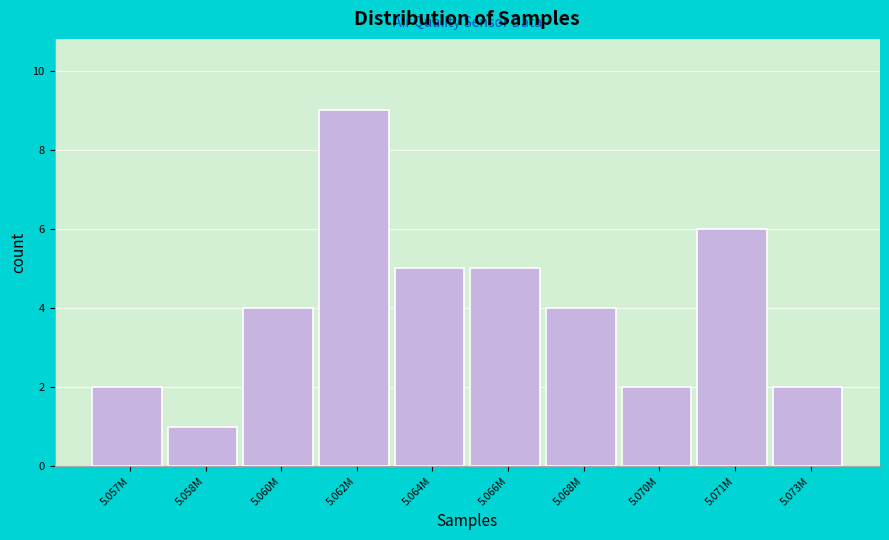

Reading left to right, what are all the values shown in this chart?

5.057M=2	5.058M=1	5.060M=4	5.062M=9	5.064M=5	5.066M=5	5.068M=4	5.070M=2	5.071M=6	5.073M=2